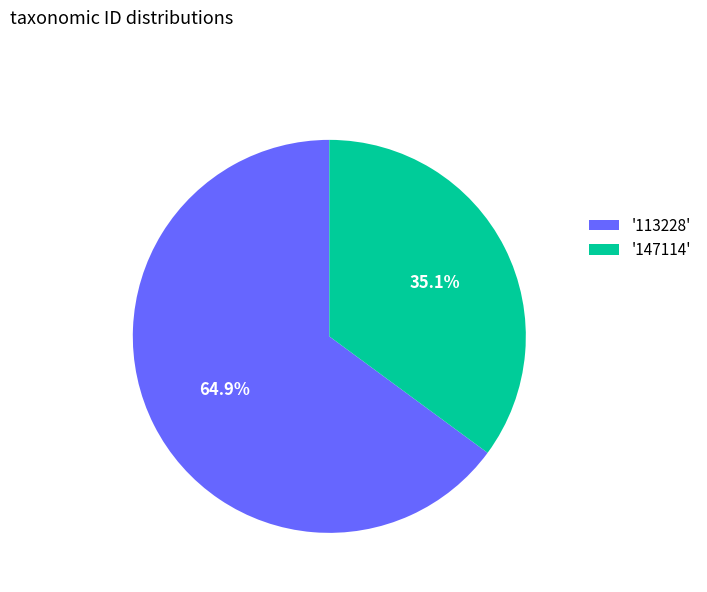

How many slices are in this pie chart?

2